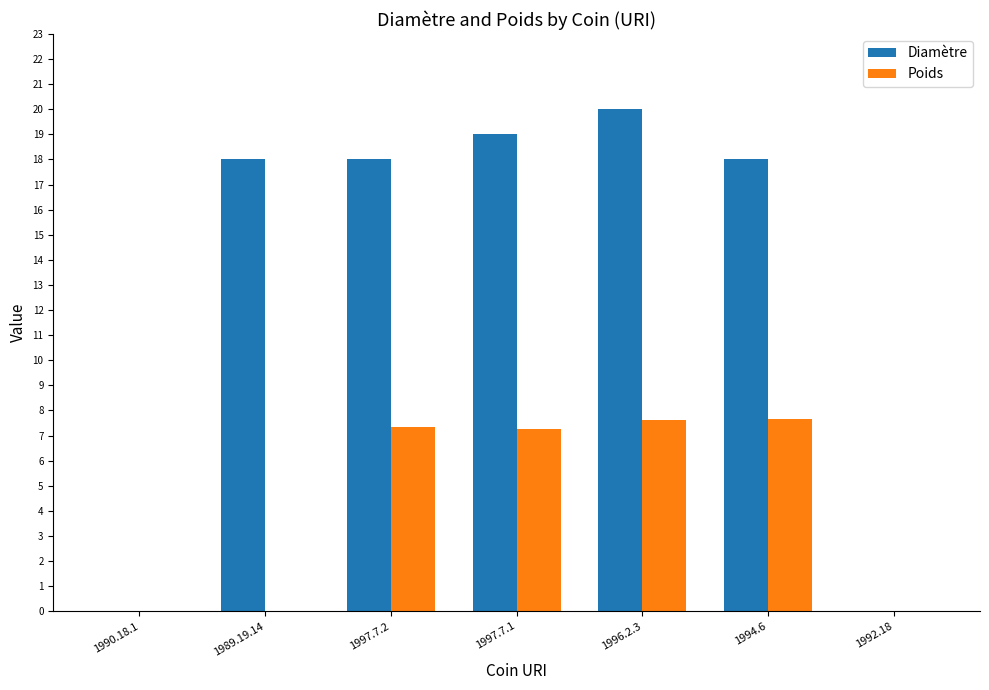

Are the bars horizontal?

No